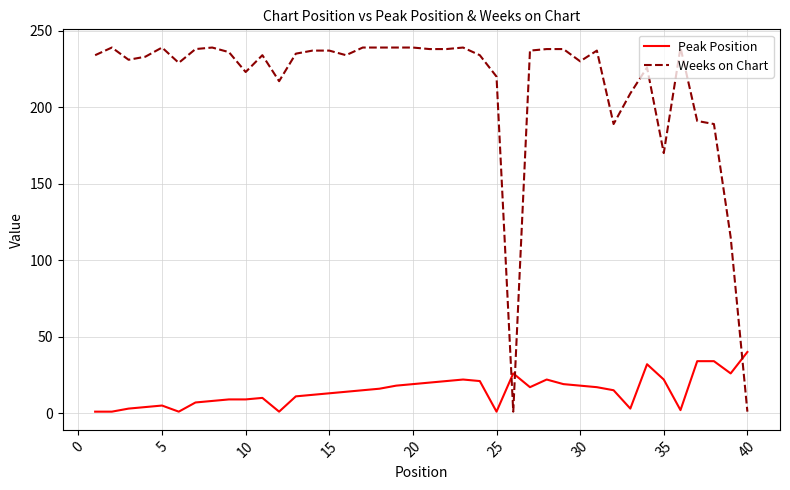

List the series in order of their overall mean, lowest first.

Peak Position, Weeks on Chart